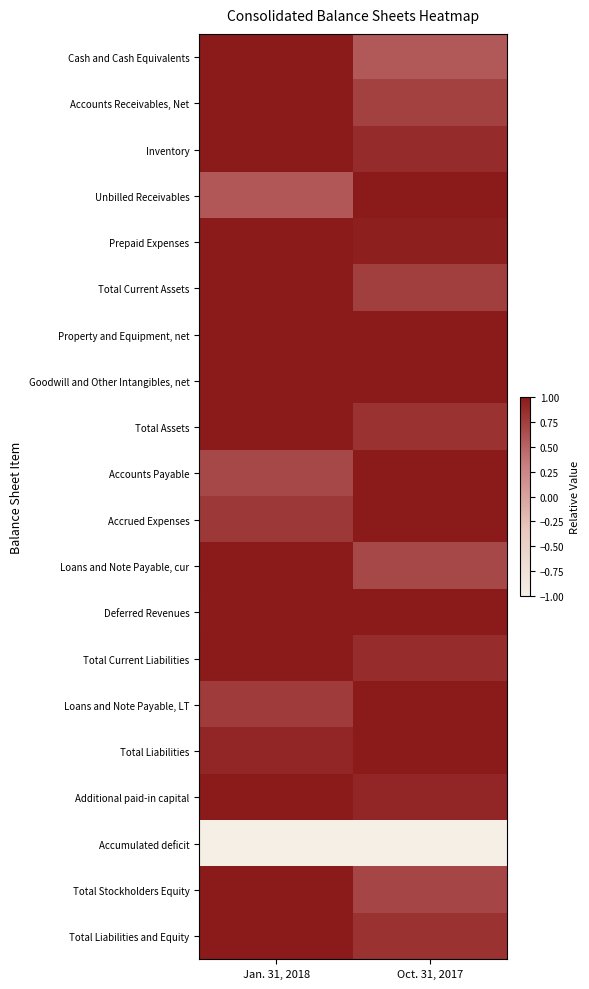

At how many categories does at least one series exceed 0?

2